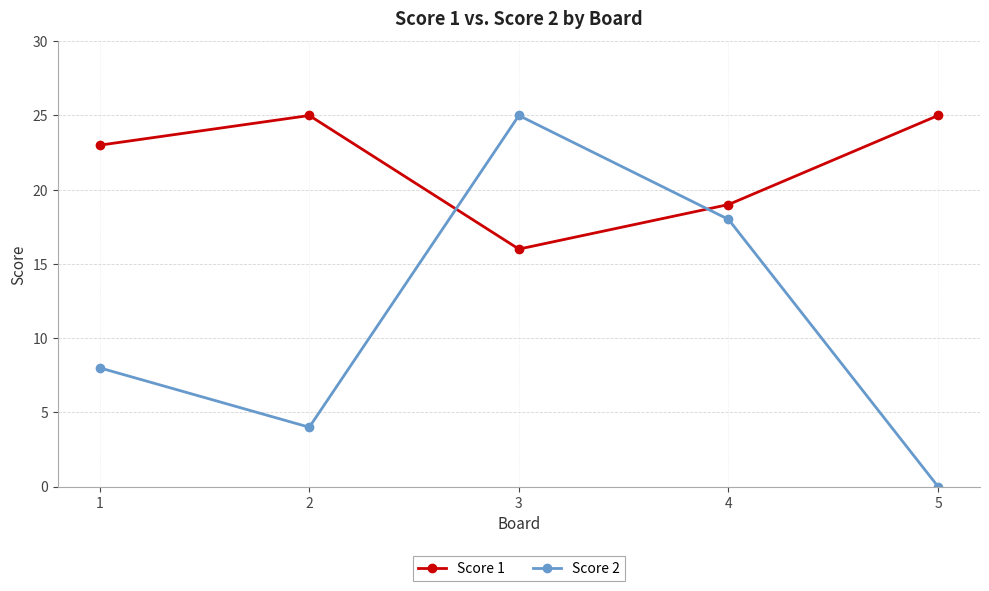

Which series has the largest range (max minus min)?

Score 2